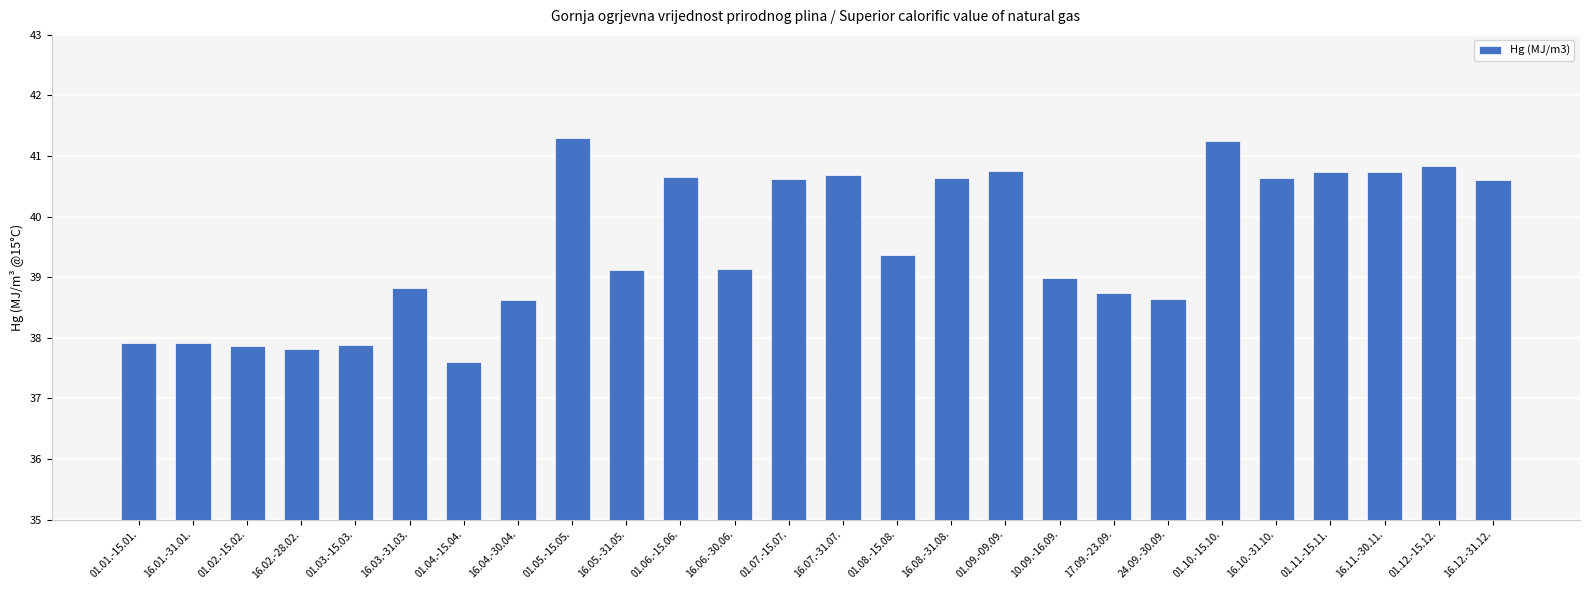

The chart shows a value of 68.9 at 16.08.-31.08.. True or false?

False